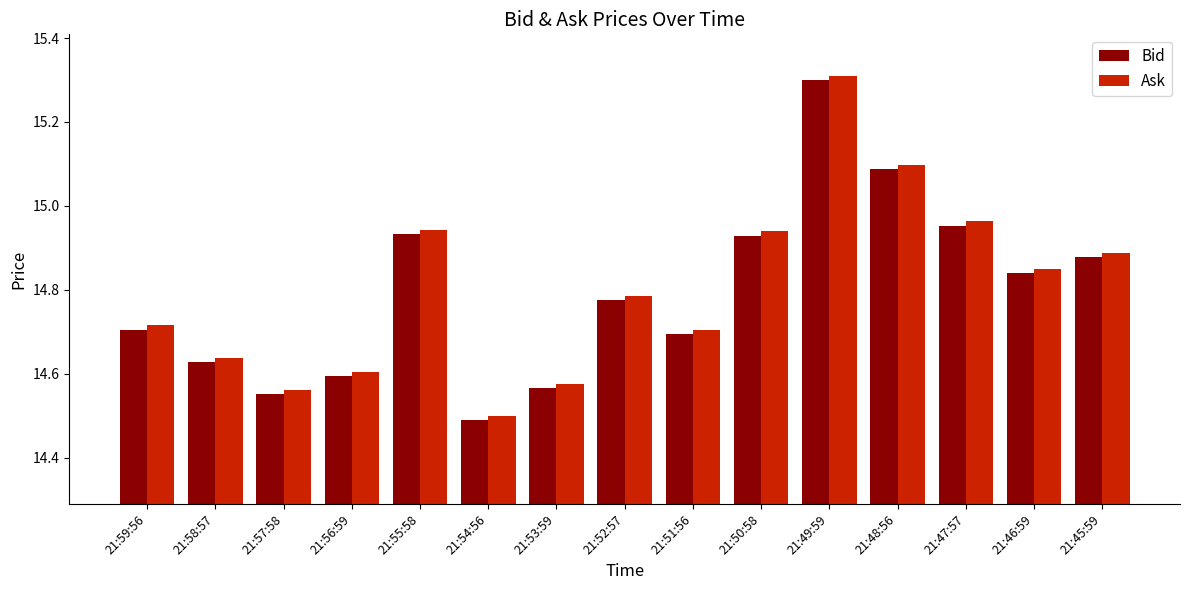

List the series in order of their peak value, lowest first.

Bid, Ask